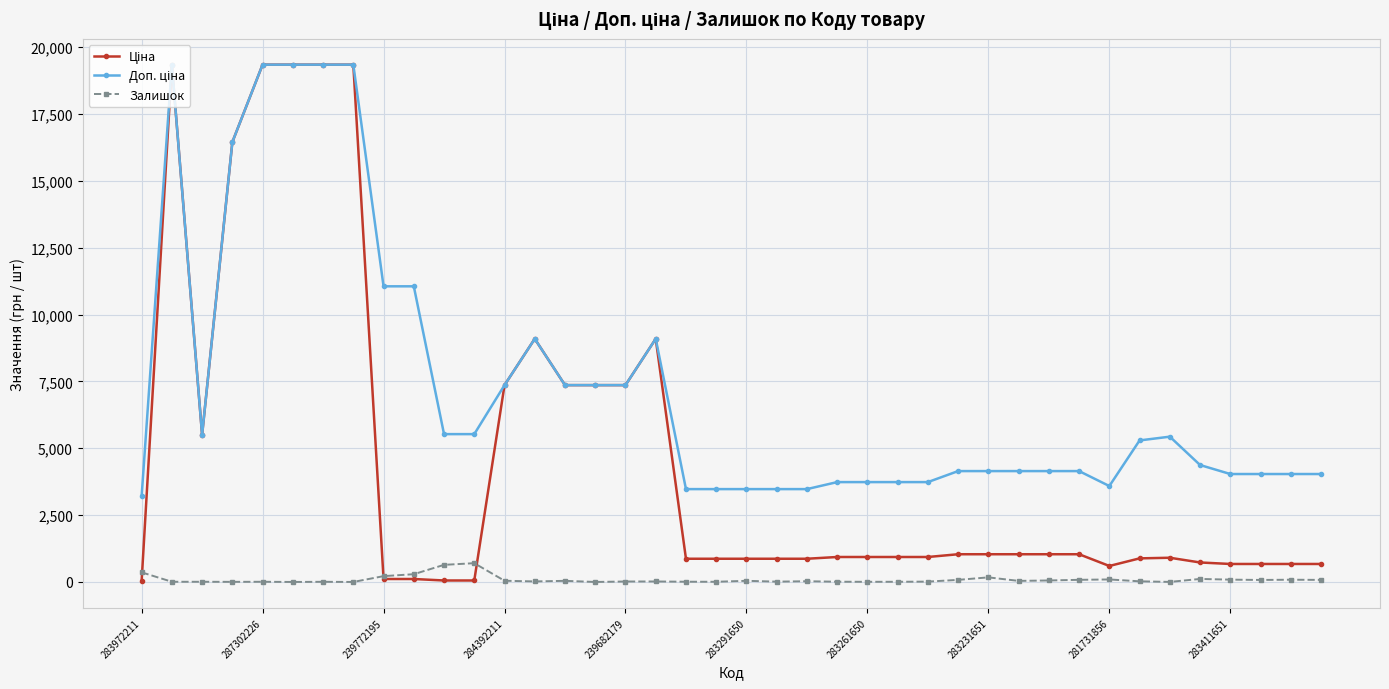

What is the greatest value displayed?

19343.1